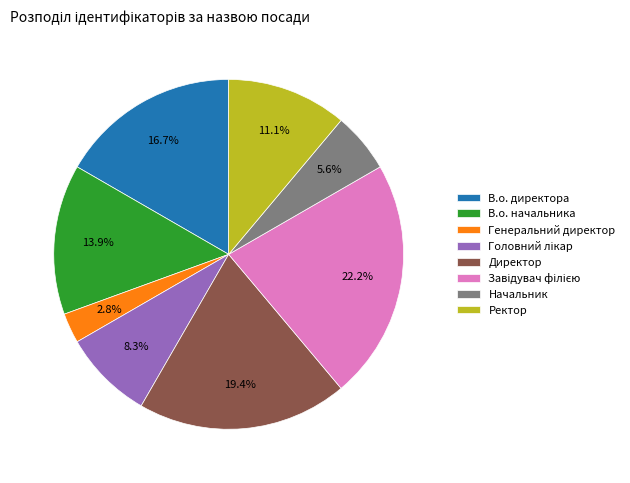

Is there any slice that represents more than half of the pie?

No